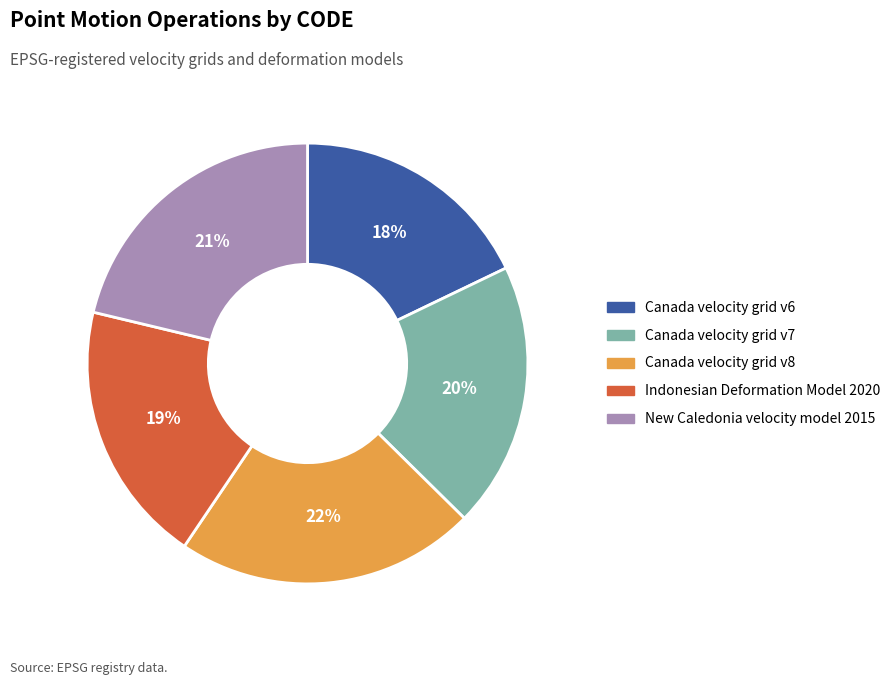

What percentage is the Canada velocity grid v7 slice, to the nearest percent?

20%